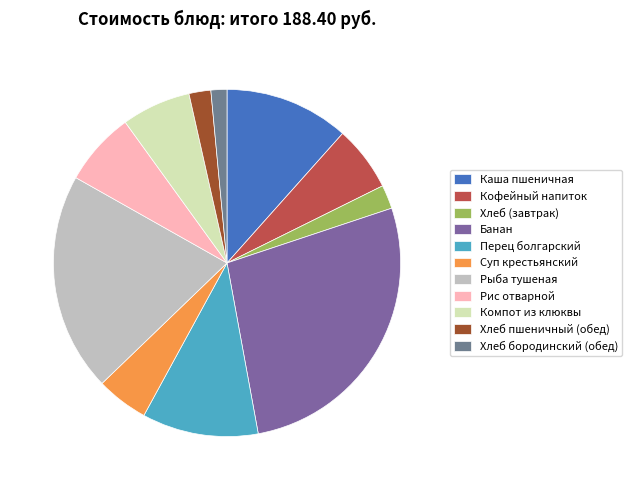

Combined, what portion of the pie is Кофейный напиток and Хлеб бородинский (обед)?

7.6%